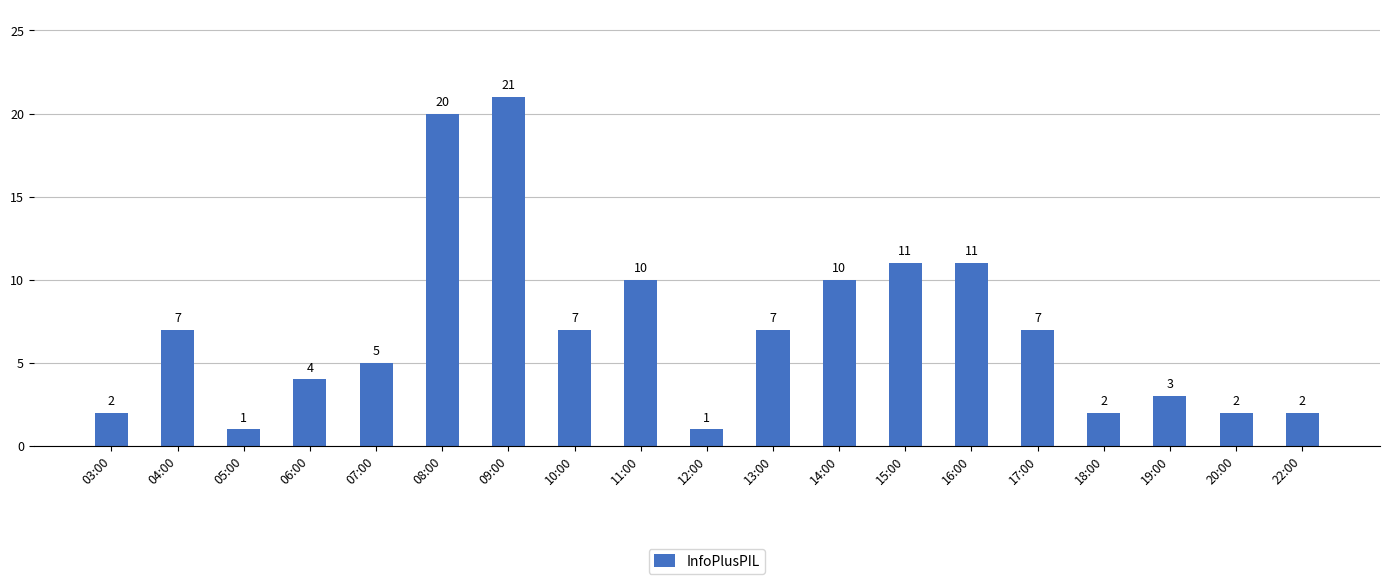

What is the label of the 4th bar from the right?

18:00